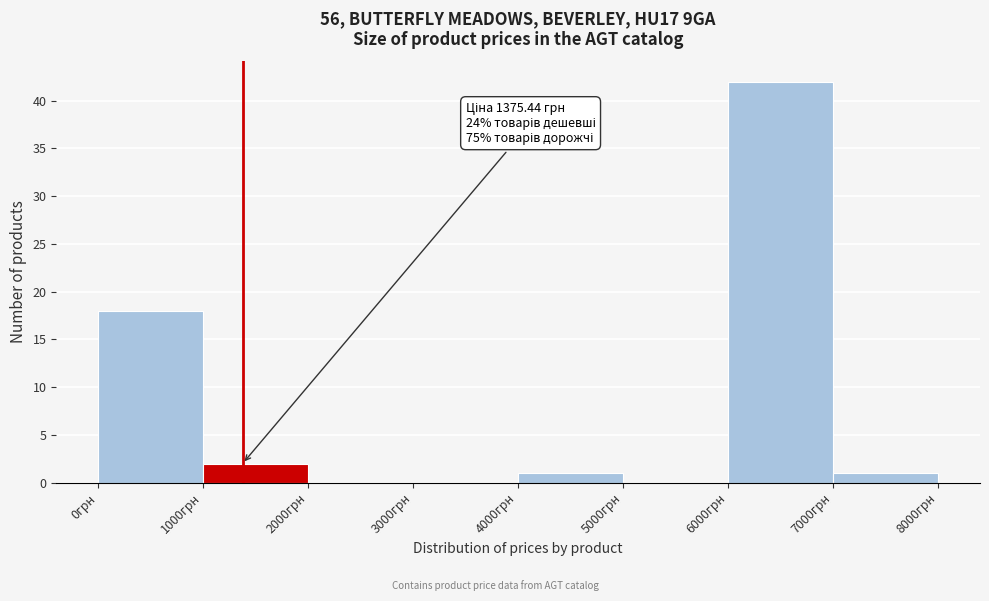

Which range on the x-axis has the tallest bar?

6000 to 7000